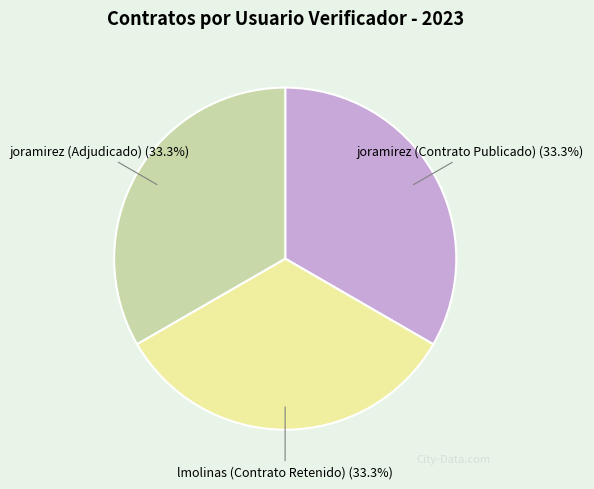

To the nearest percent, what is the average slice percentage?

33%